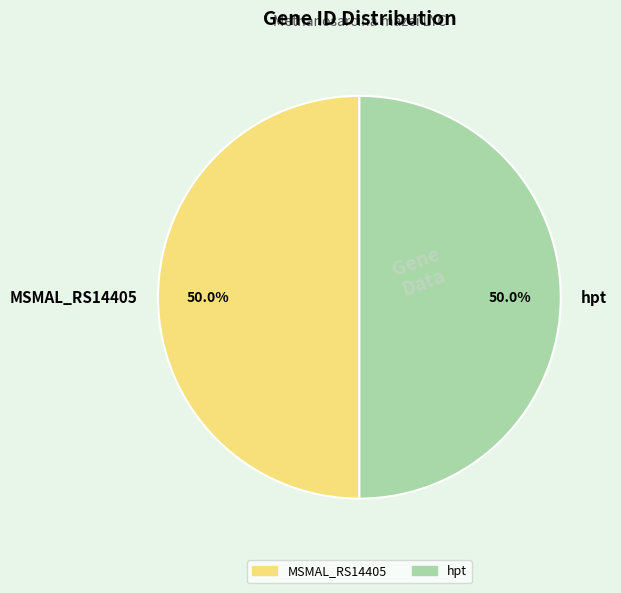

Combined, what portion of the pie is hpt and MSMAL_RS14405?

100.0%